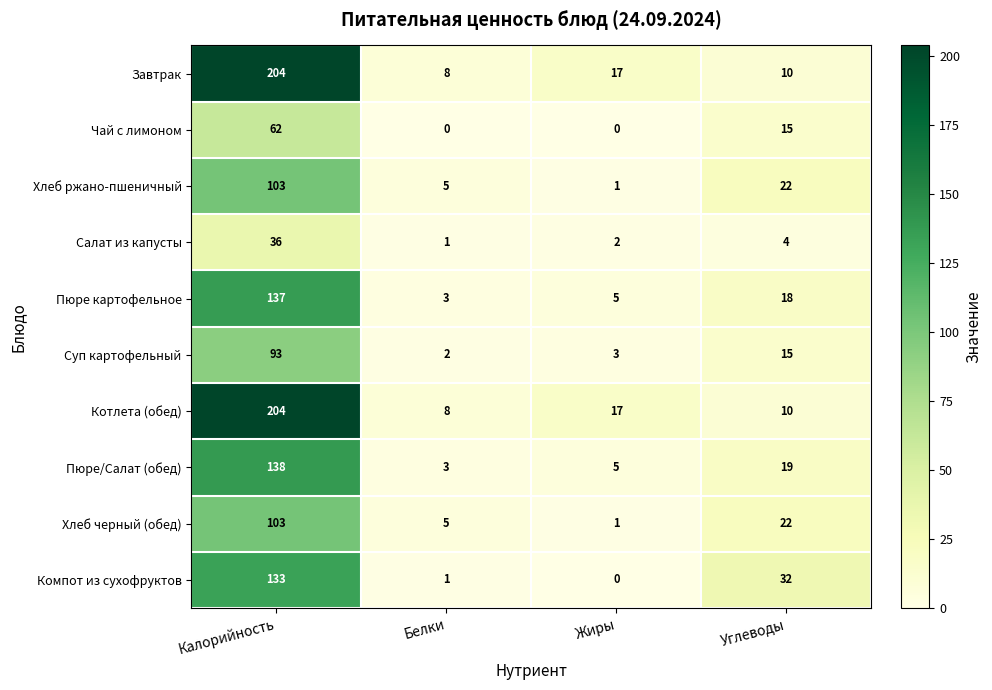

At which label is Котлета (обед) closest to 106?

Жиры